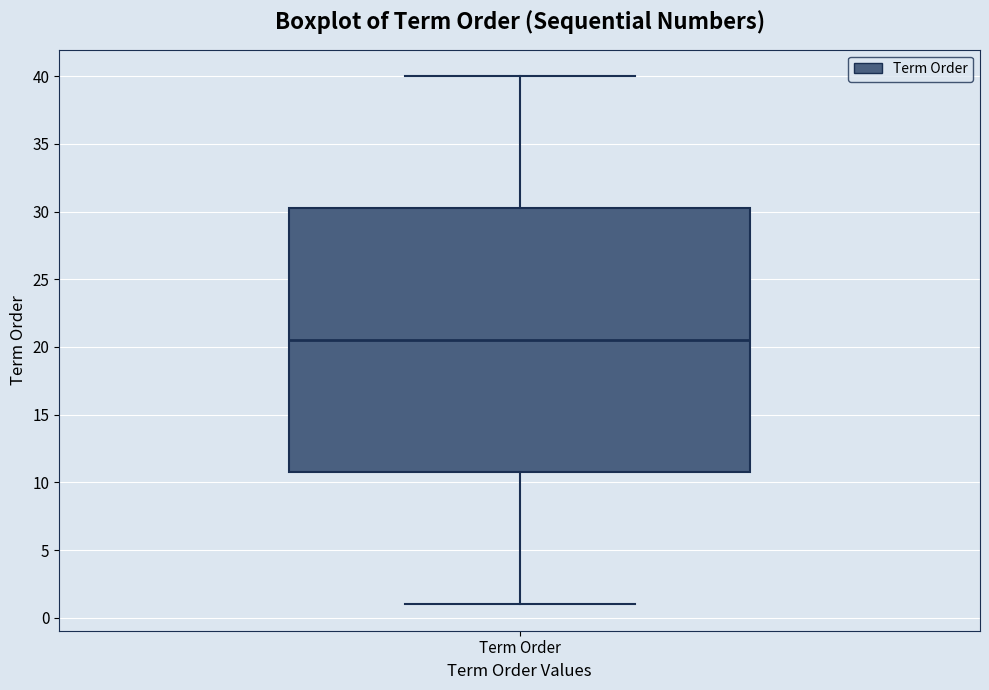

Transcribe this box plot: give where the median line is, the range the box spans, and where the two whiskers end, as read against the y-axis. The values are not printed on the chart, so give them approximately, as read against the axis.

median 20.5, box 11.0 to 30.5, whiskers 1.0 to 40.0